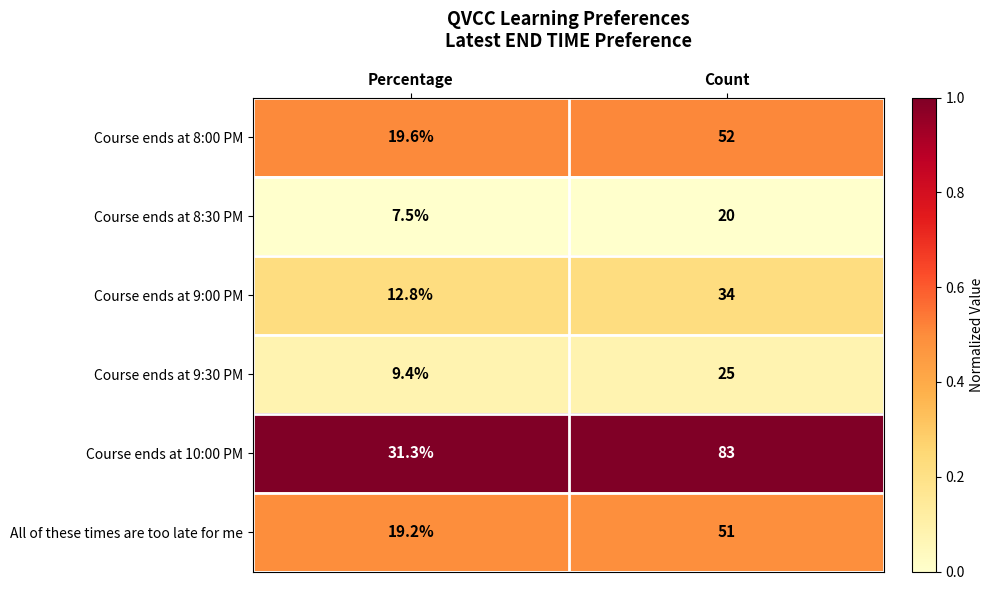

Is the value of Course ends at 8:30 PM at Percentage greater than the value of All of these times are too late for me at Count?

No